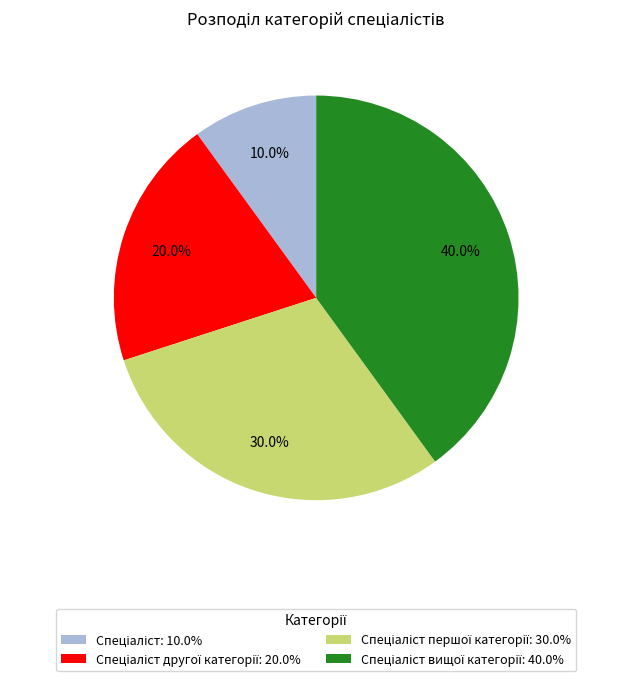

Does any single category account for the majority?

No